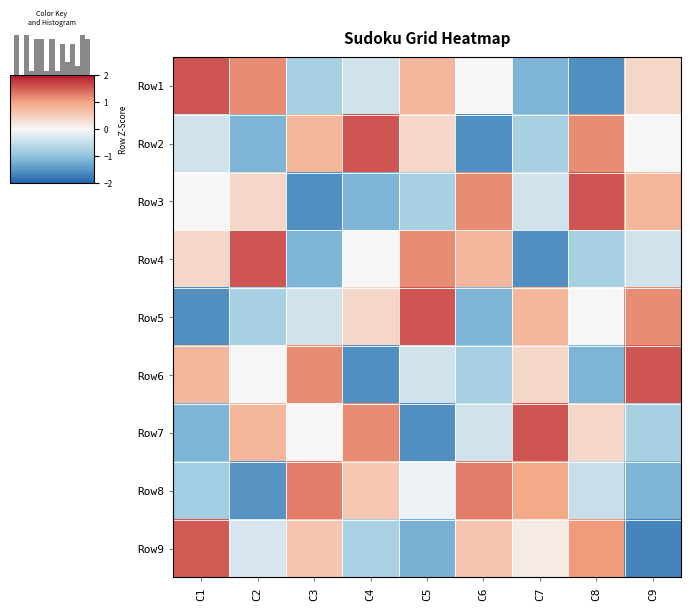

At how many categories does at least one series exceed -1?

9